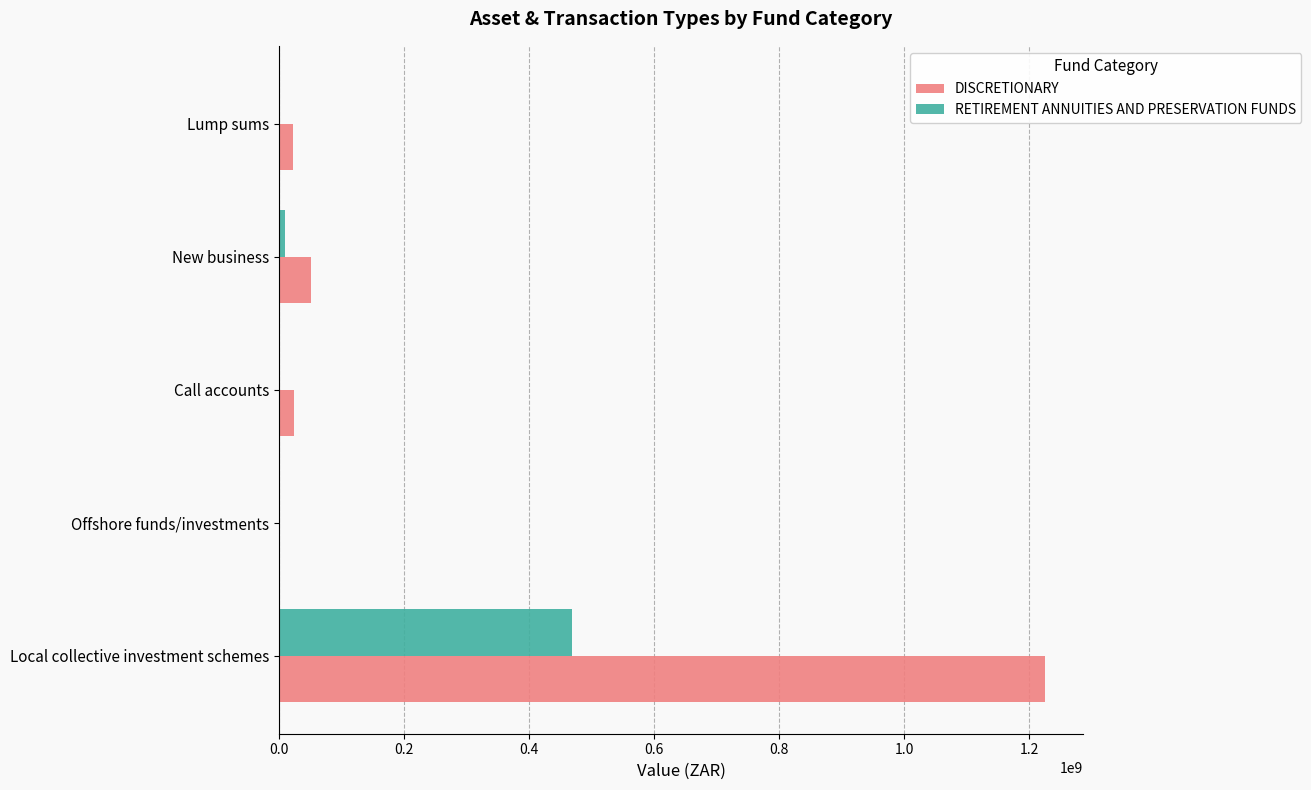

The value of DISCRETIONARY at Local collective investment schemes is 1859736919.9. True or false?

False